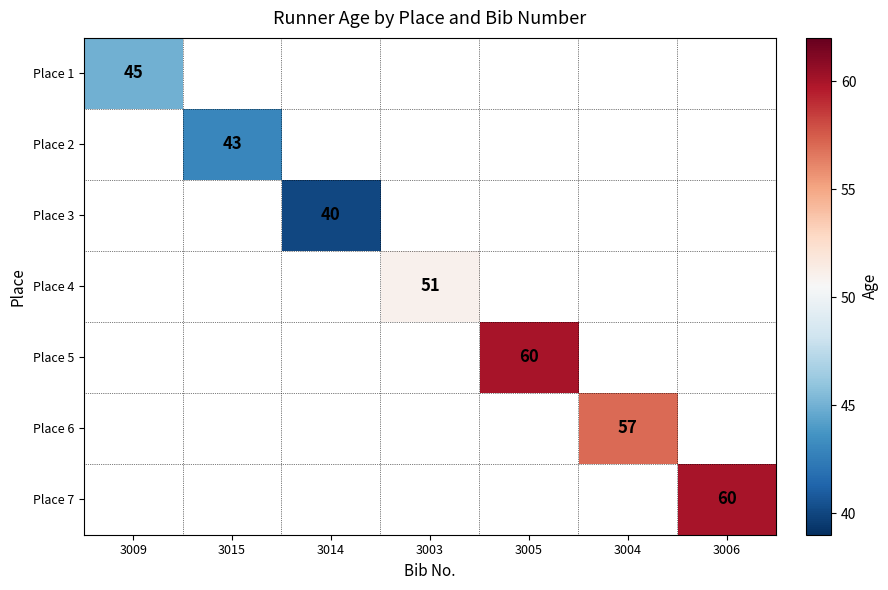

True or false: Place 6 has a value of 27 at 3004.

False